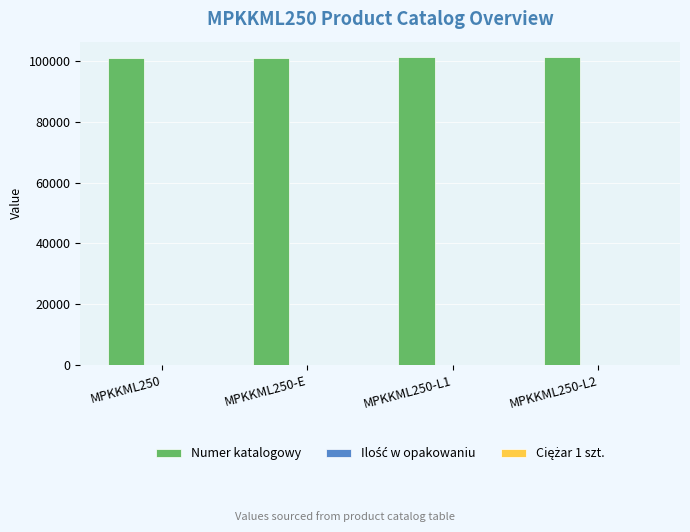

What is the approximate value of Numer katalogowy at MPKKML250?

101025.0